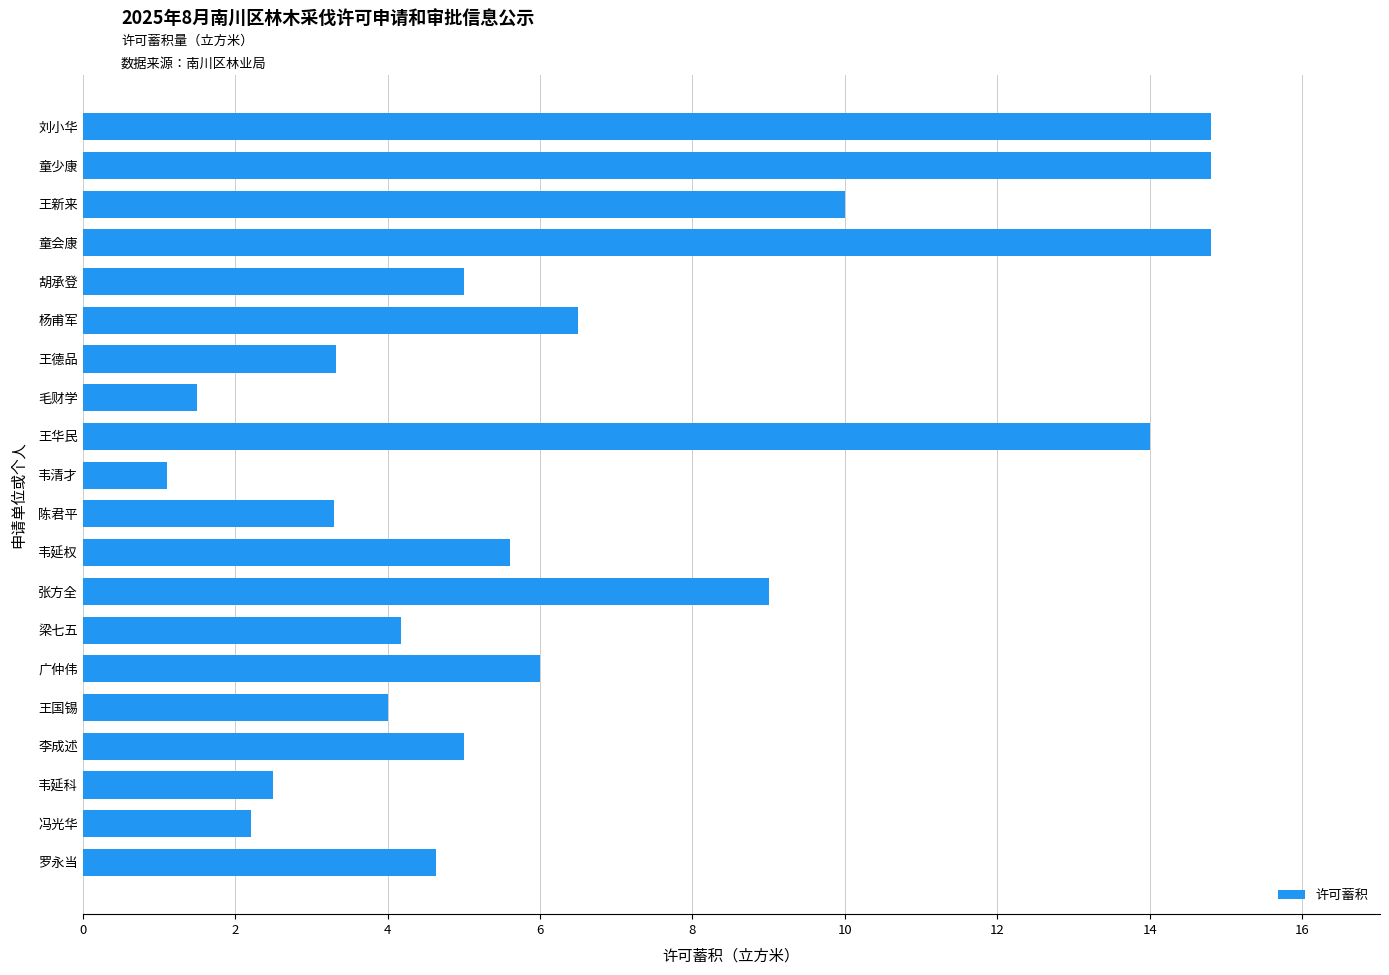

Read the value at 韦延权.

5.6